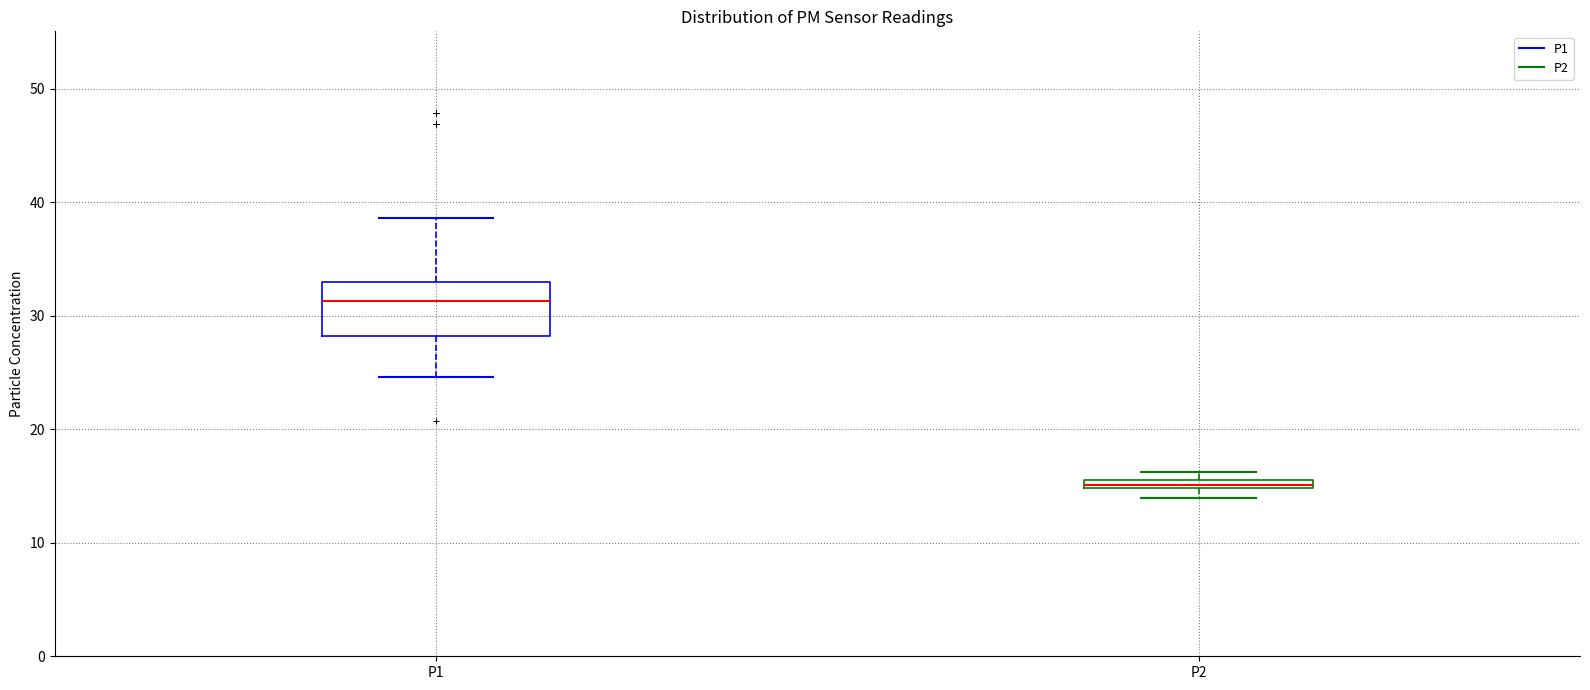

Which box is the tallest, from its lower edge to its upper edge?

P1